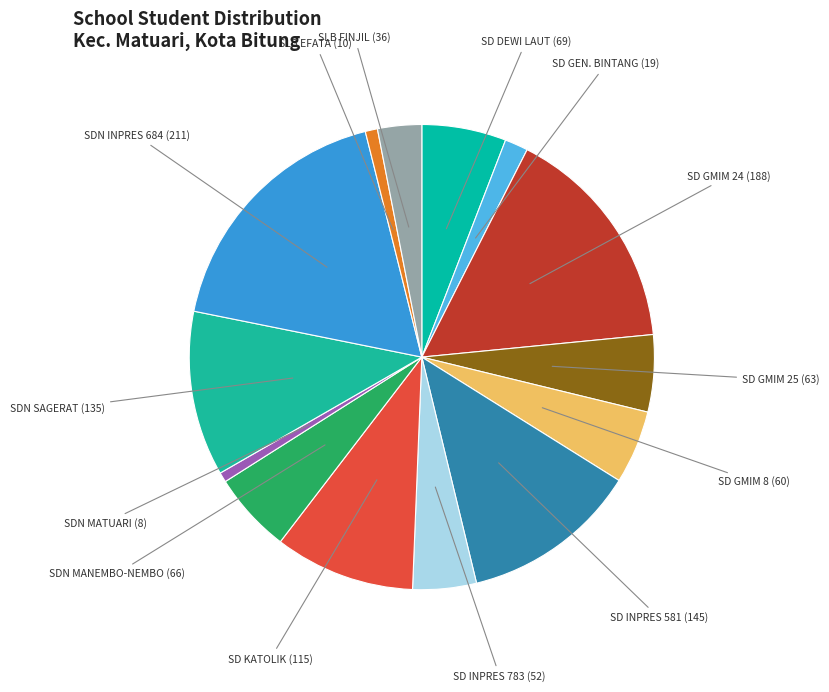

Count the number of slices in the pie.

14